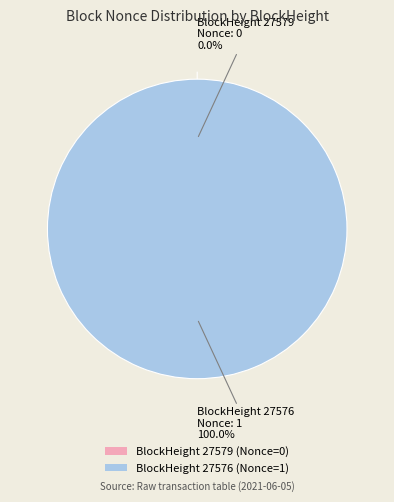

Do 27576 and 27579 together represent more than half of the pie?

Yes